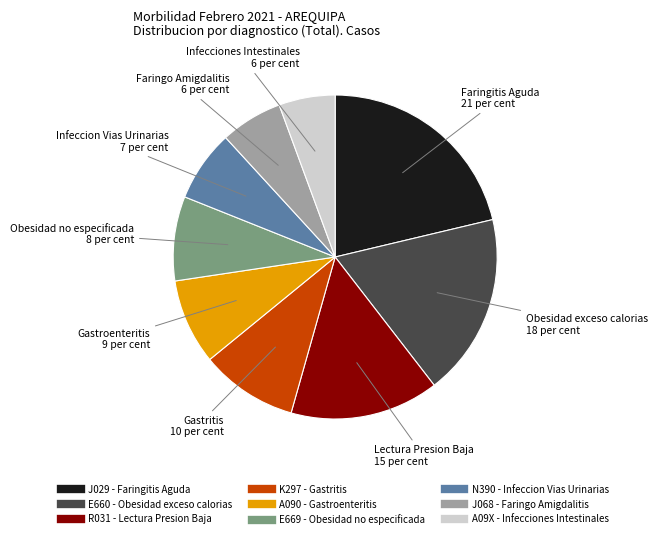

Does any single category account for the majority?

No